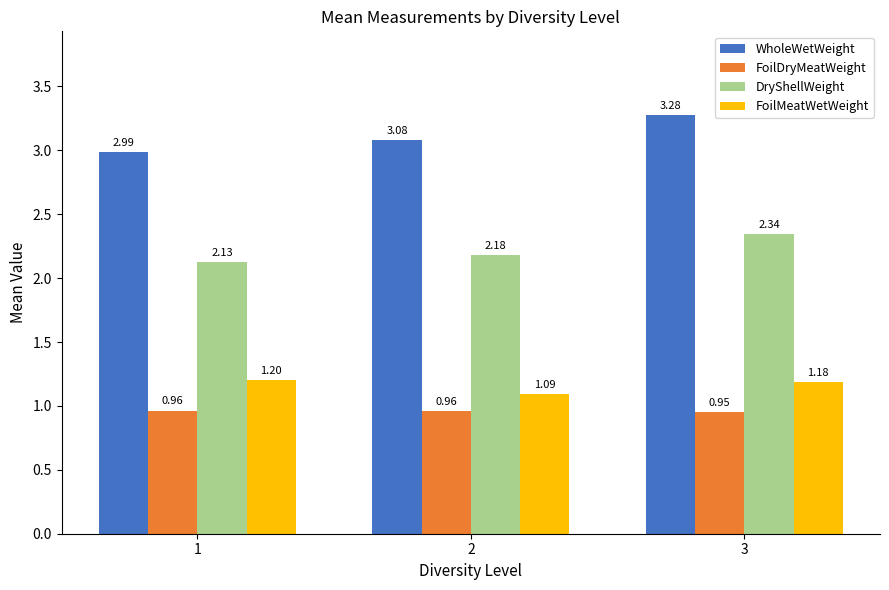

What are all the series names shown in the legend?

WholeWetWeight, FoilDryMeatWeight, DryShellWeight, FoilMeatWetWeight